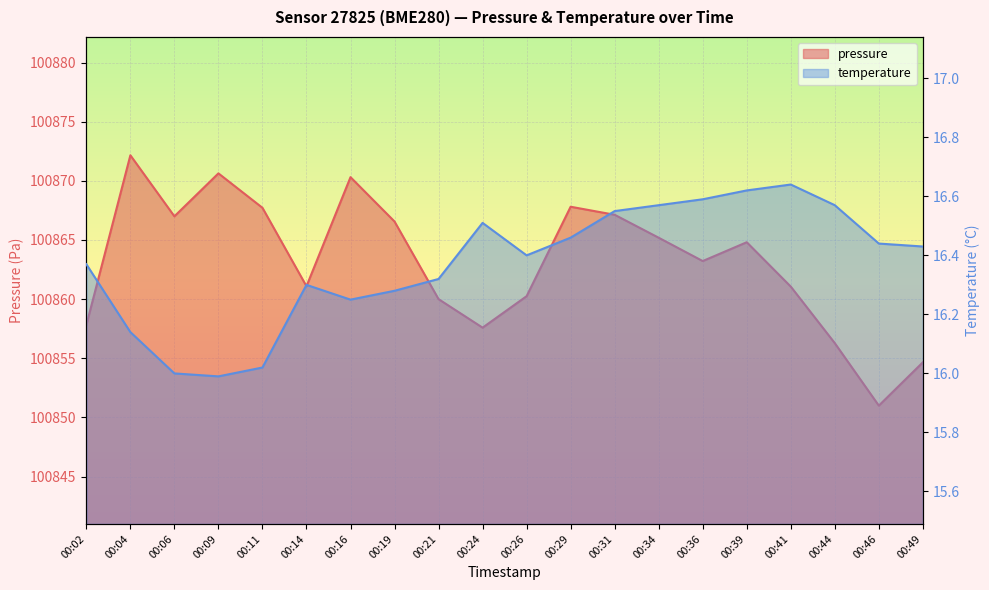

Which series has the largest total across all categories?

pressure